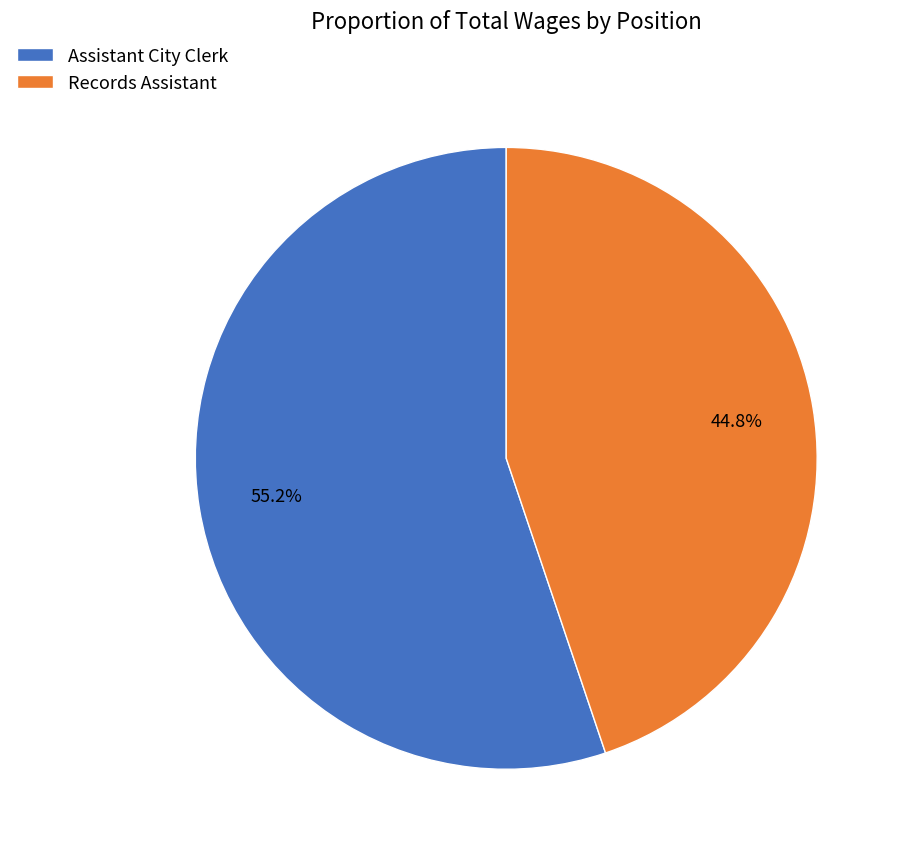

Count the number of slices in the pie.

2